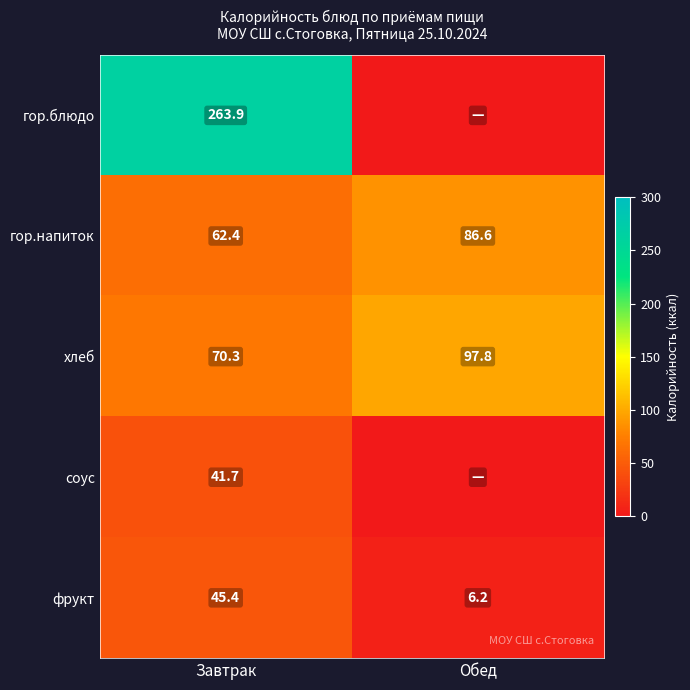

The гор.блюдо series shows 263.9 at Завтрак. True or false?

True